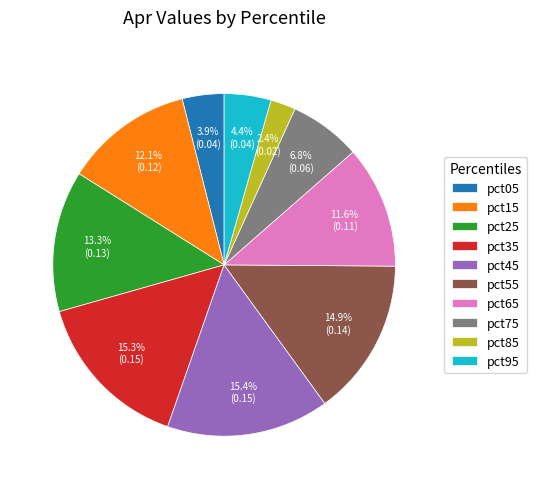

What is the smallest slice in the pie chart?

pct85